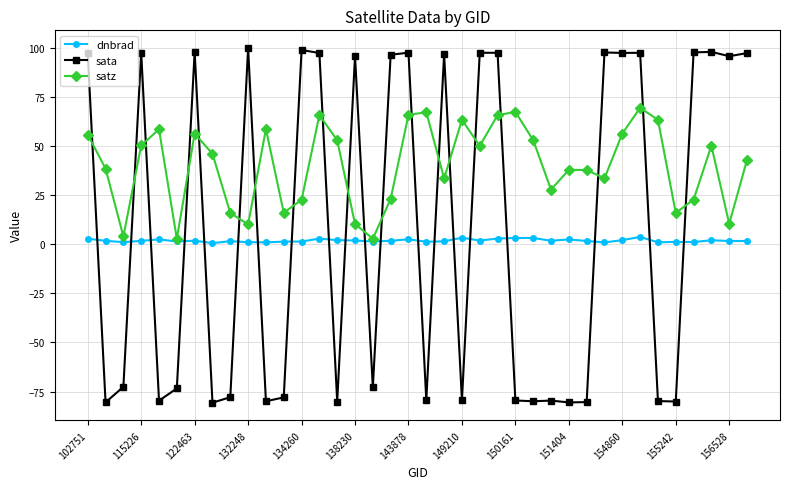

How many interior local peaks does the satz series have?

10